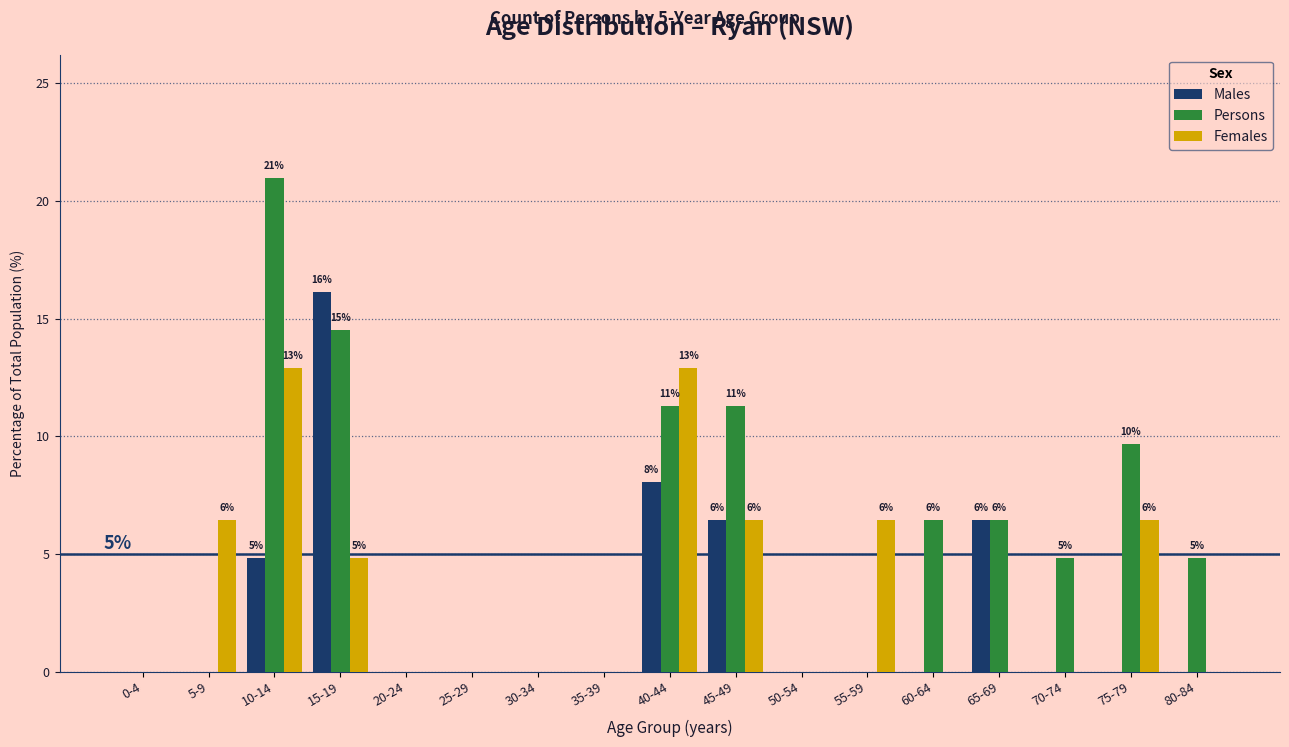

At which category is the sum across all series the highest?

10-14